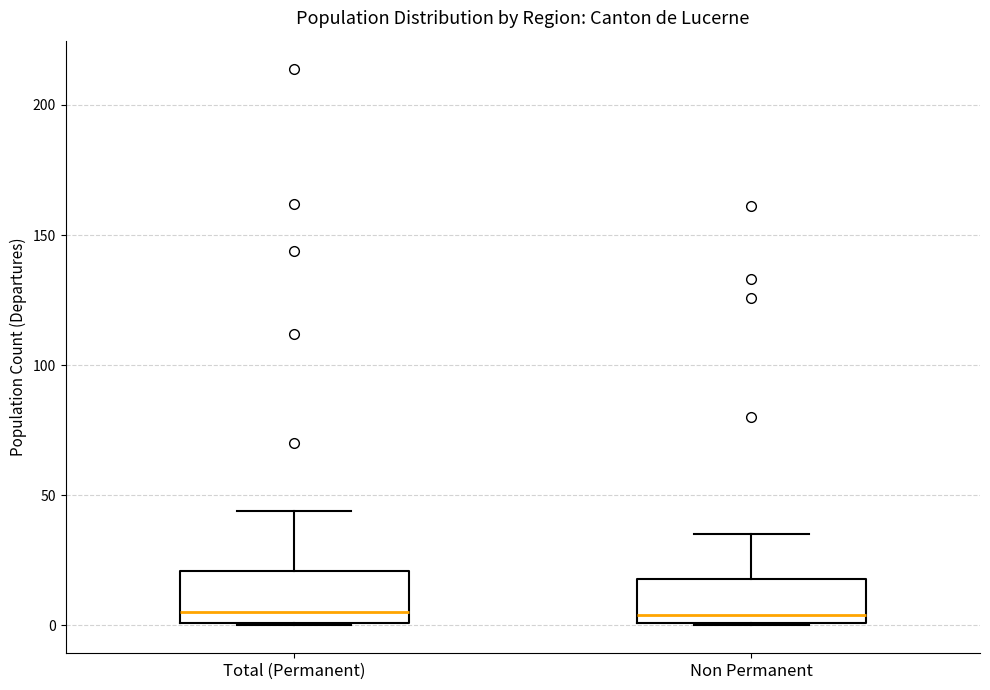

Reading left to right, read every box against the y-axis: the position of its median line, the range the box covers, and the ends of its whiskers. The values are not printed on the chart, so give them approximately, as read against the axis.

Total (Permanent): median 5, box 0 to 20, whiskers 0 to 45
Non Permanent: median 5, box 0 to 20, whiskers 0 to 35